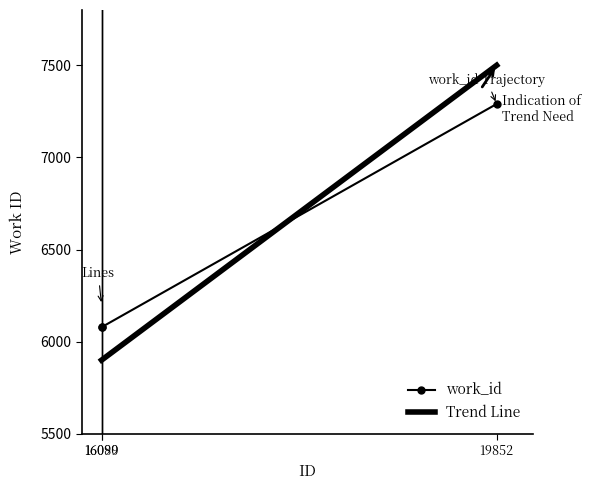

What is the change in value from 16089 to 19852?

+1211